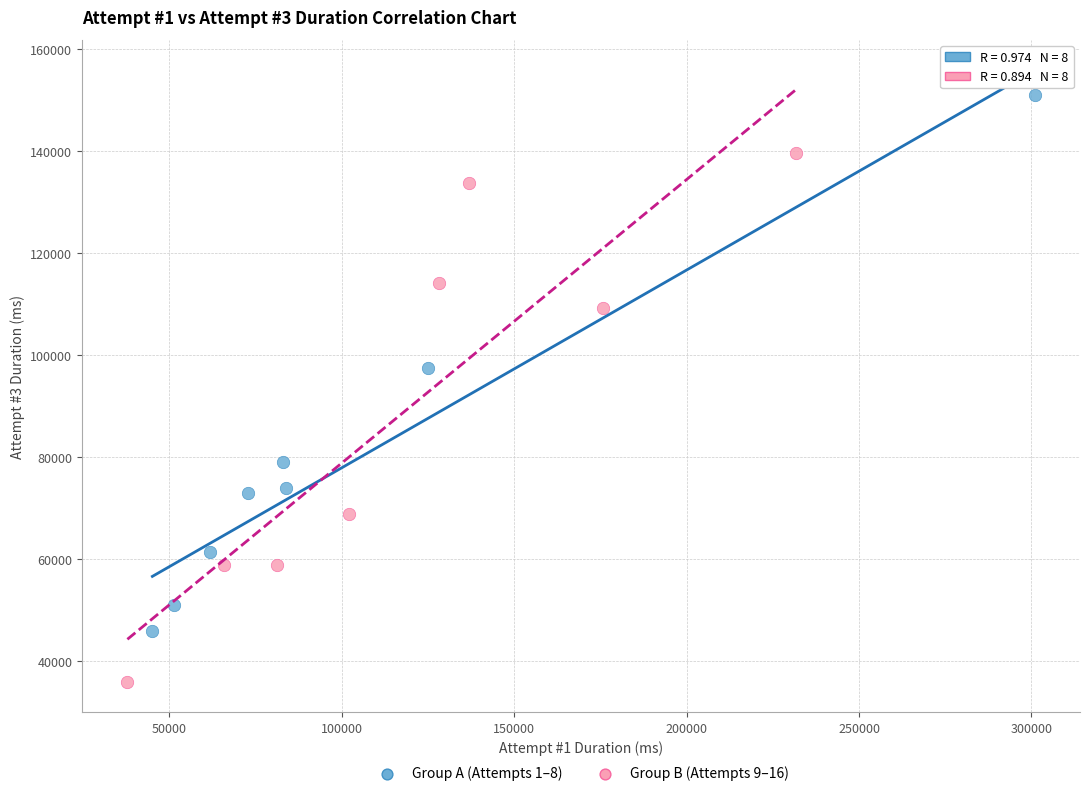

Which series reaches the minimum Y coordinate?

Group B (Attempts 9–16)